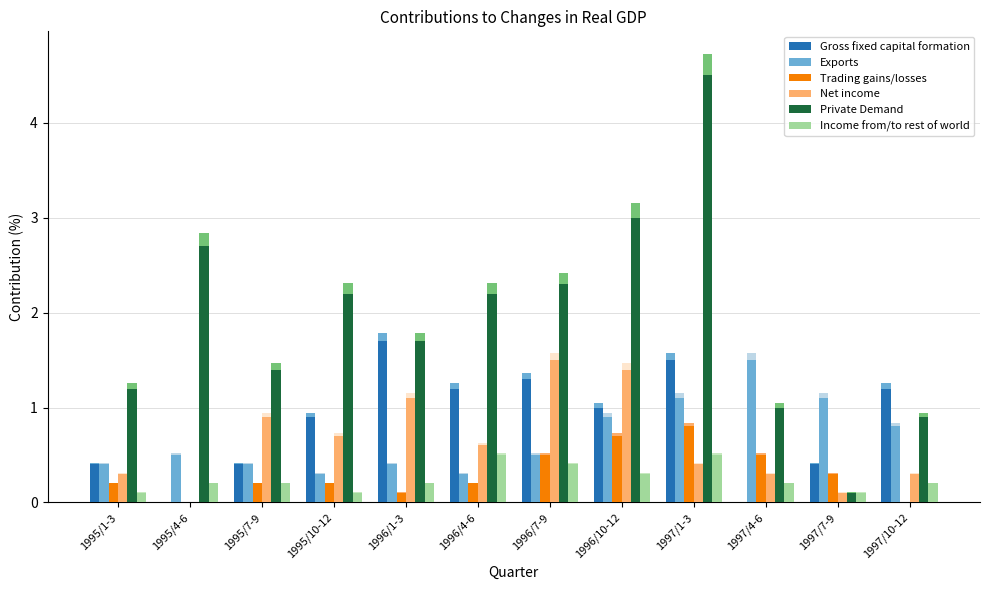

What is the average value of the Net income series?

0.6